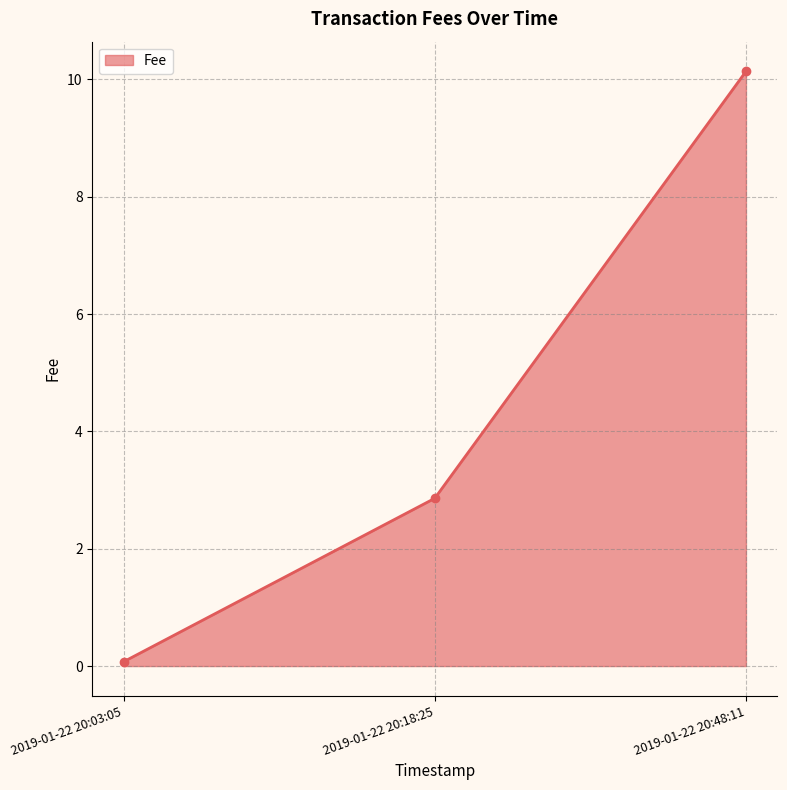

Is it true that the value at 2019-01-22 20:48:11 is 14.8?

False